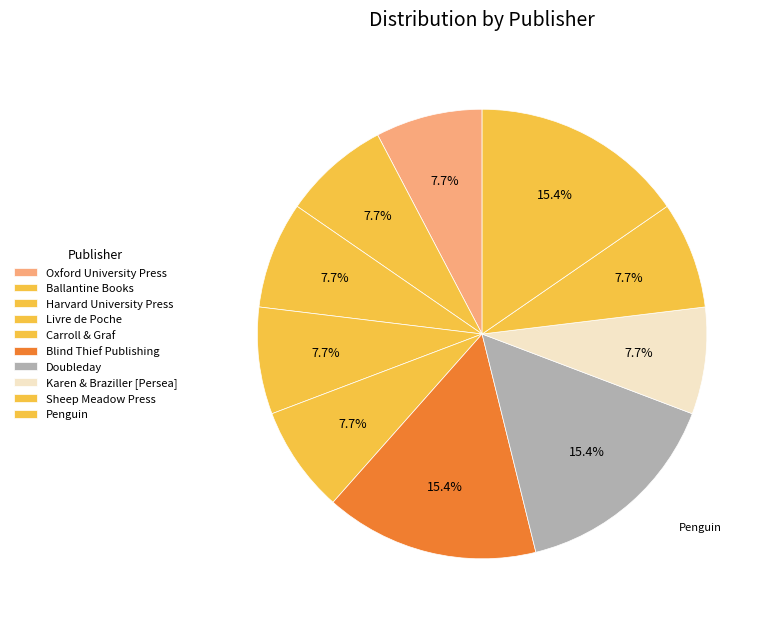

How many slices are in this pie chart?

10